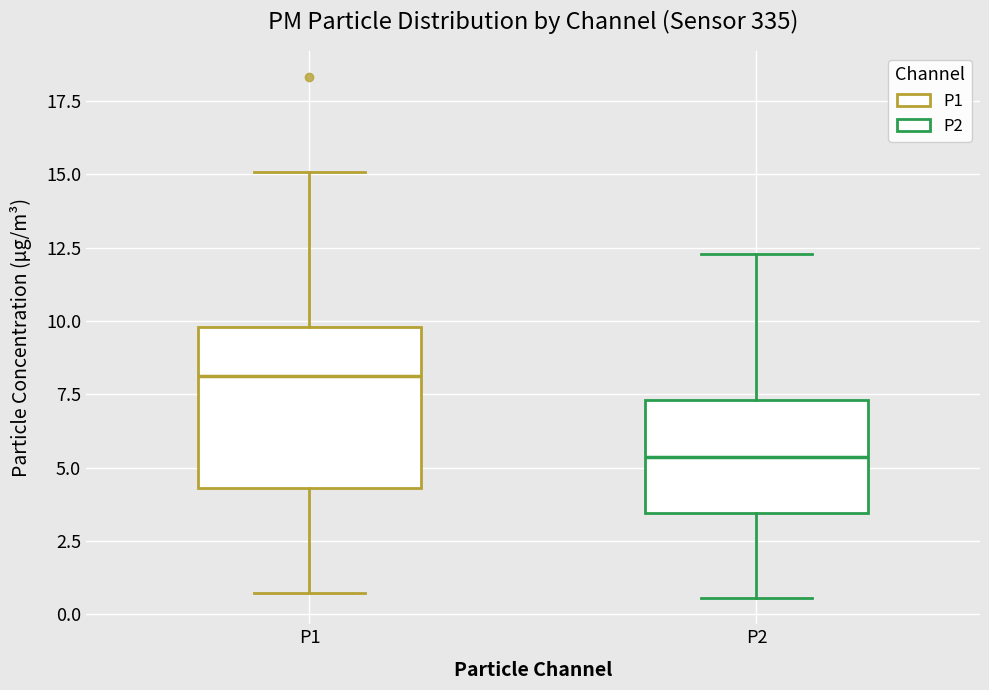

Reading left to right, transcribe this box plot: for each box, give where its median line is, the range the box spans, and where its two whiskers end, as read against the y-axis. The values are not printed on the chart, so give them approximately, as read against the axis.

P1: median 8.0, box 4.5 to 10.0, whiskers 0.5 to 15.0
P2: median 5.5, box 3.5 to 7.5, whiskers 0.5 to 12.5